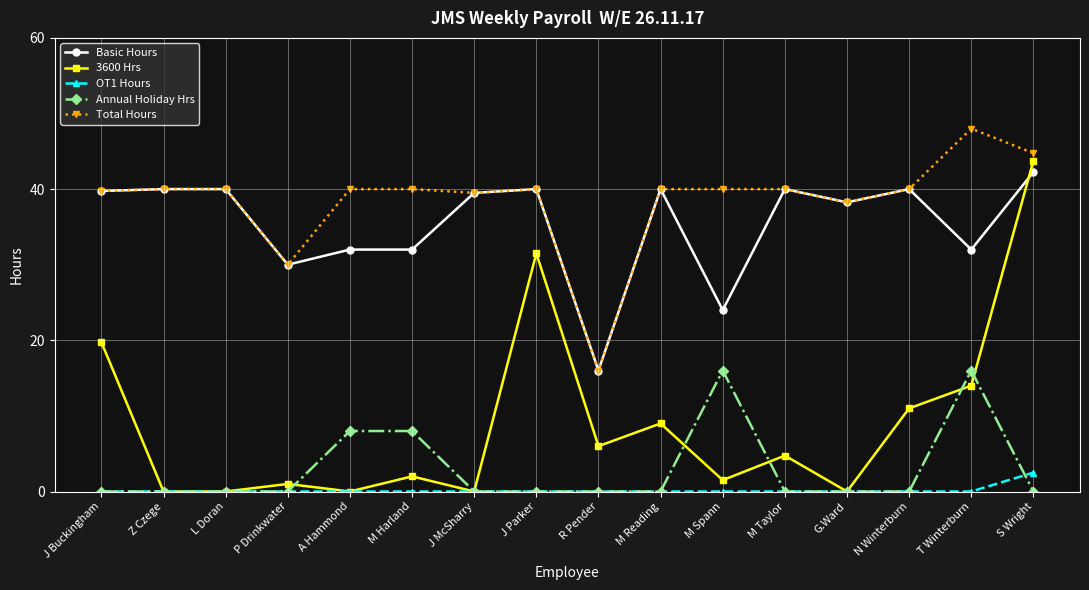

Rank the series at M Harland from lowest to highest value.

OT1 Hours, 3600 Hrs, Annual Holiday Hrs, Basic Hours, Total Hours